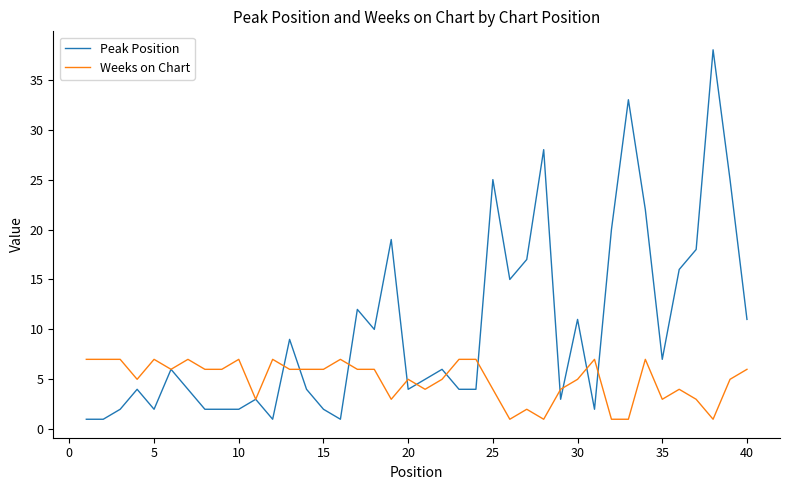

What is the highest value of the Peak Position series?

38